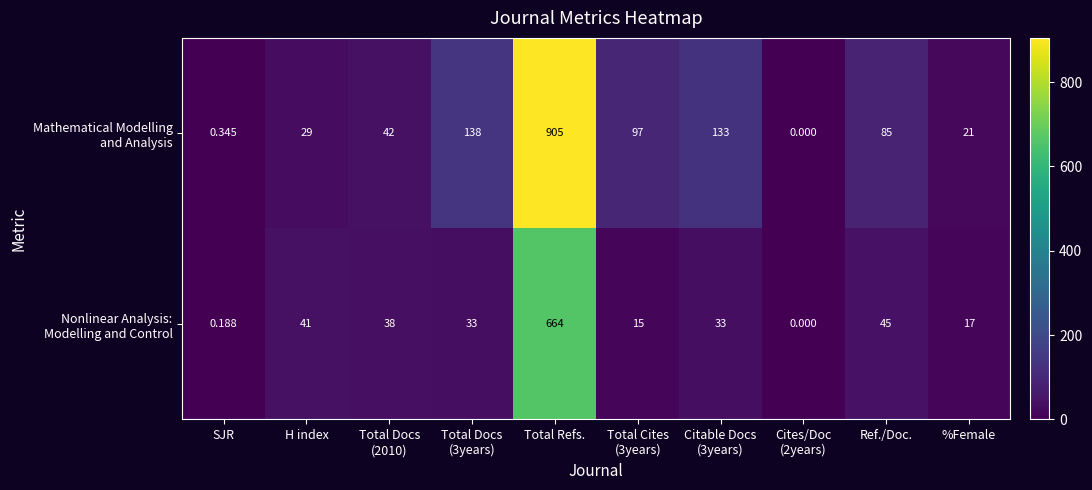

At which category does the chart reach its peak across all series?

Total Refs.